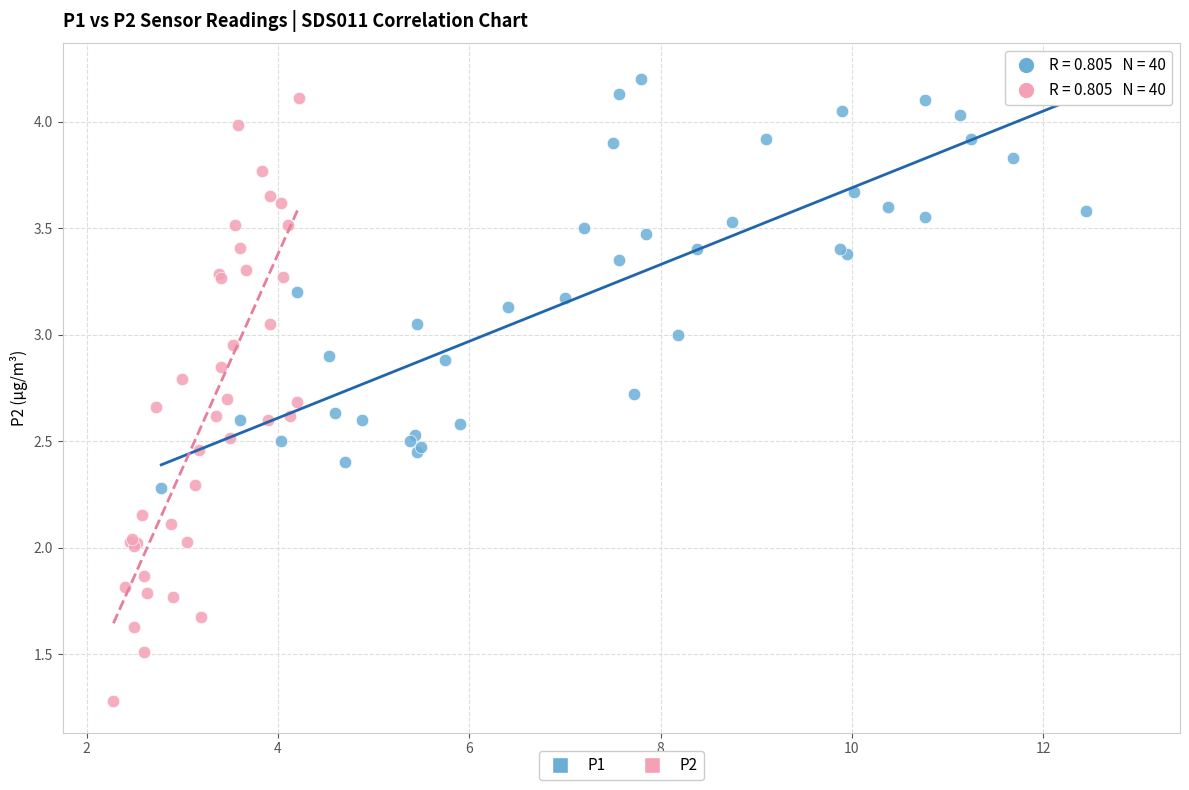

Which series has the largest Y range (max minus min)?

P2